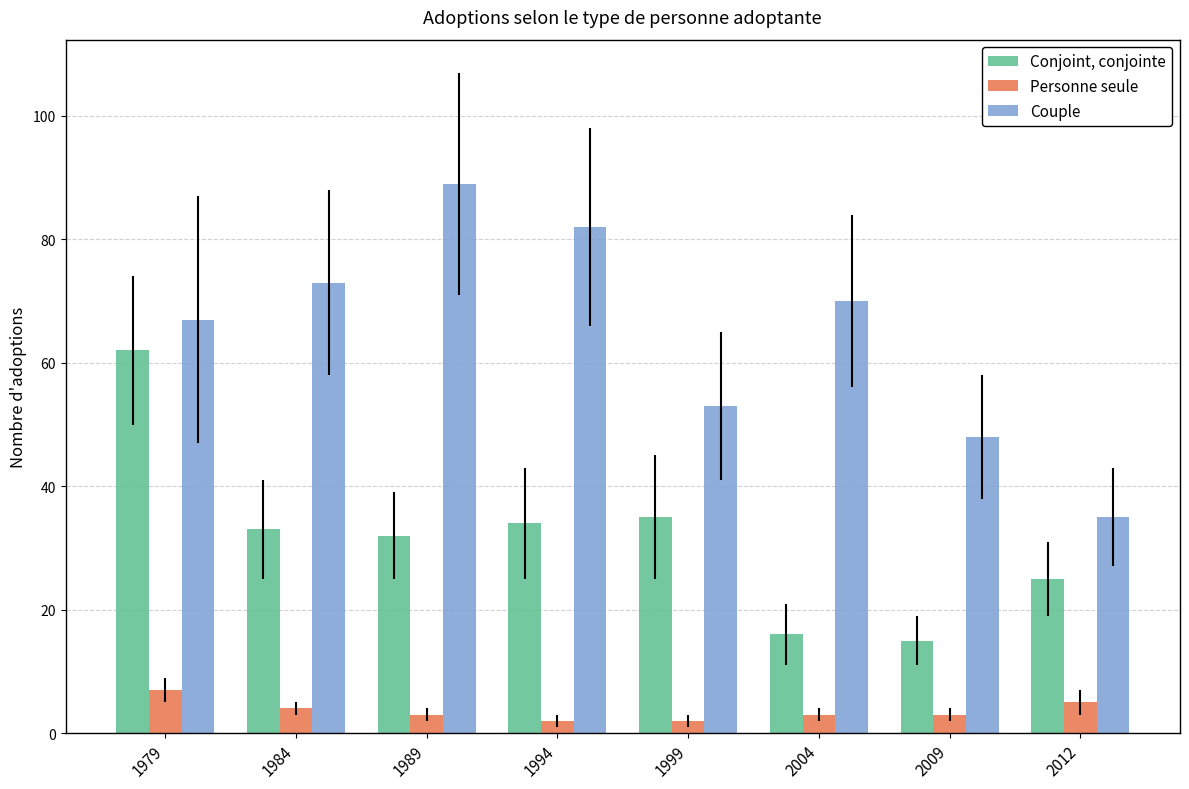

True or false: Conjoint, conjointe has a value of 25 at 2012.

True